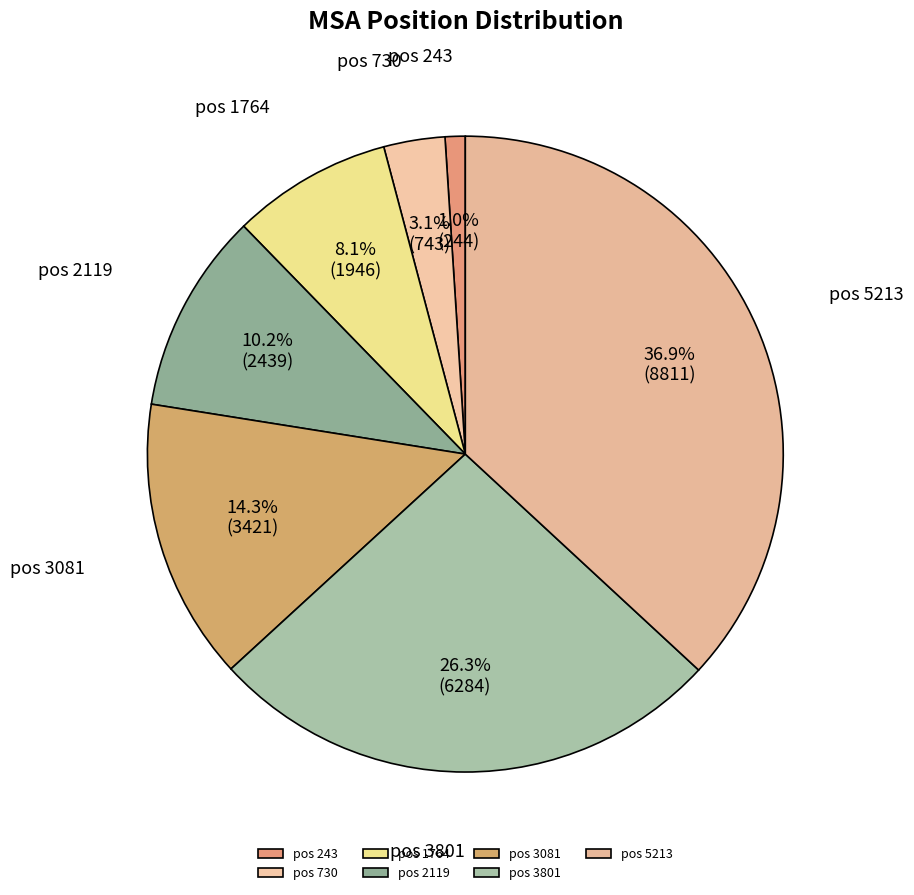

To the nearest percent, what is the combined percentage of pos 2119 and pos 243?

11%